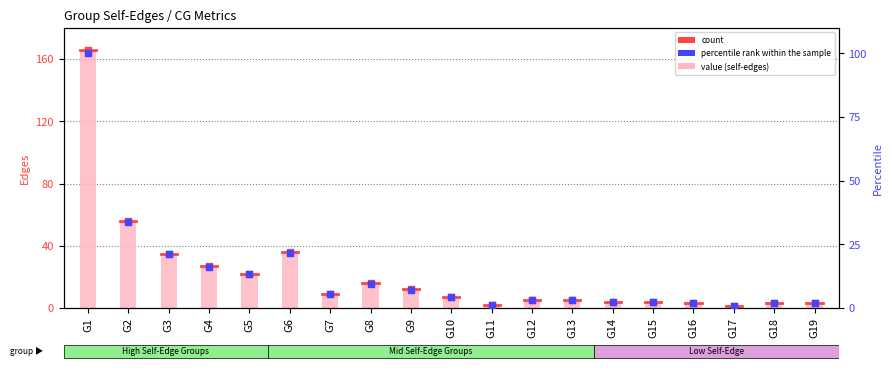

Which series contains the lowest Y value?

percentile rank within the sample